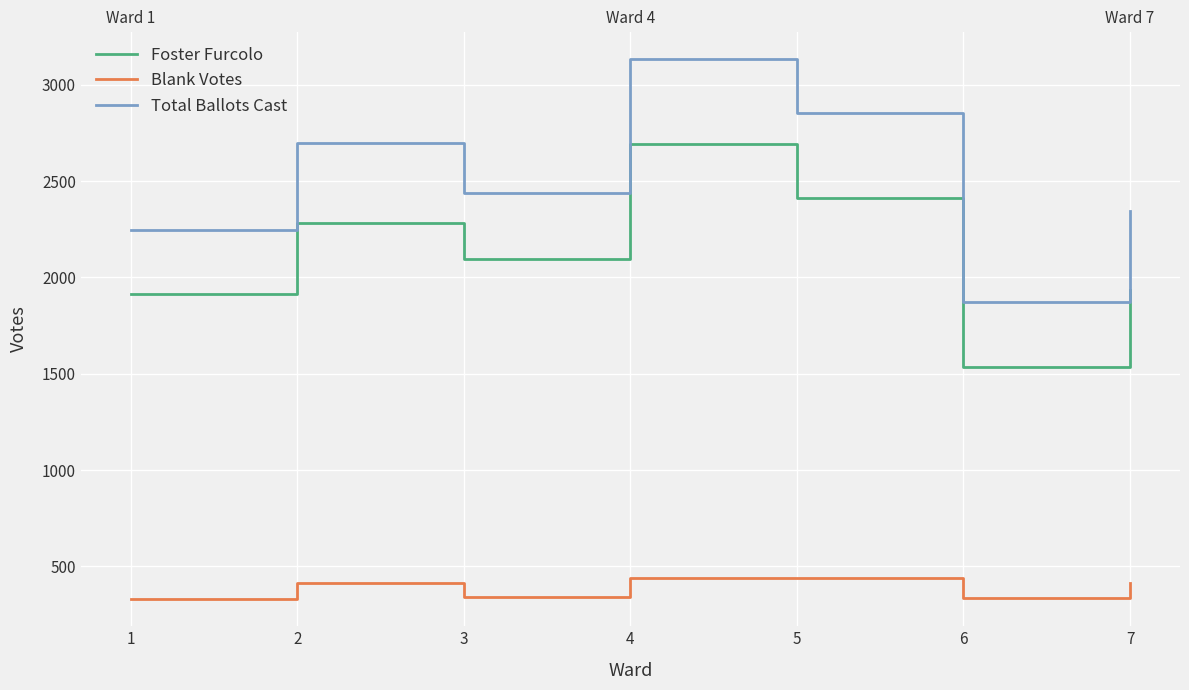

The value of Blank Votes at 3 is 144. True or false?

False